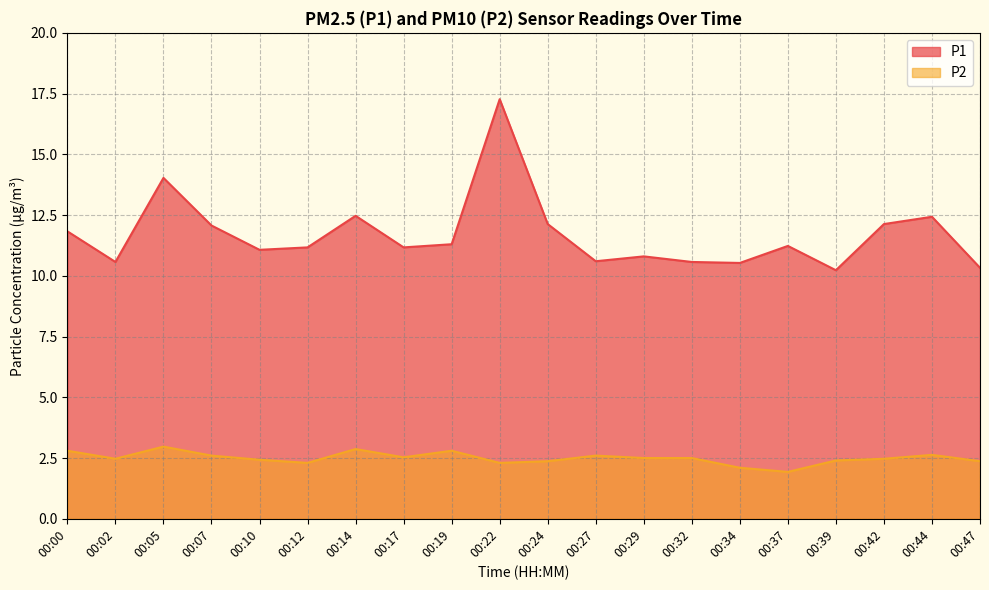

How many data points in P2 are above 2?

19